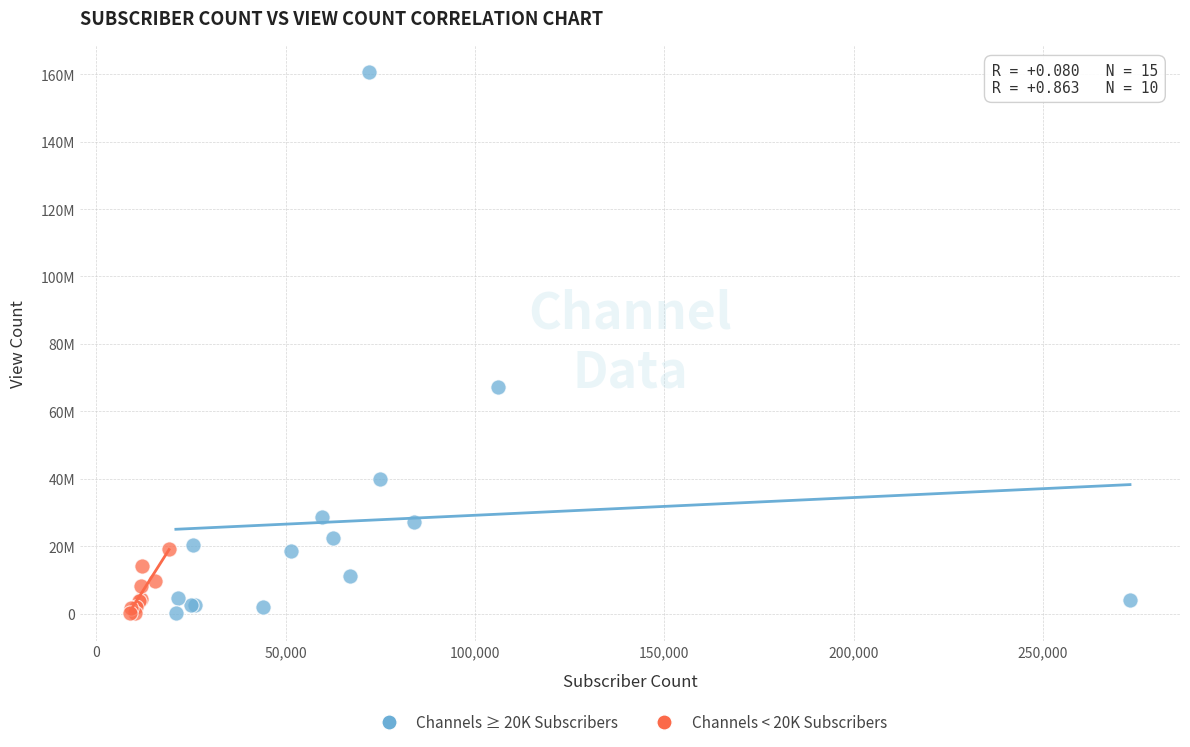

Which series has the widest spread of Y values?

Channels ≥ 20K Subscribers